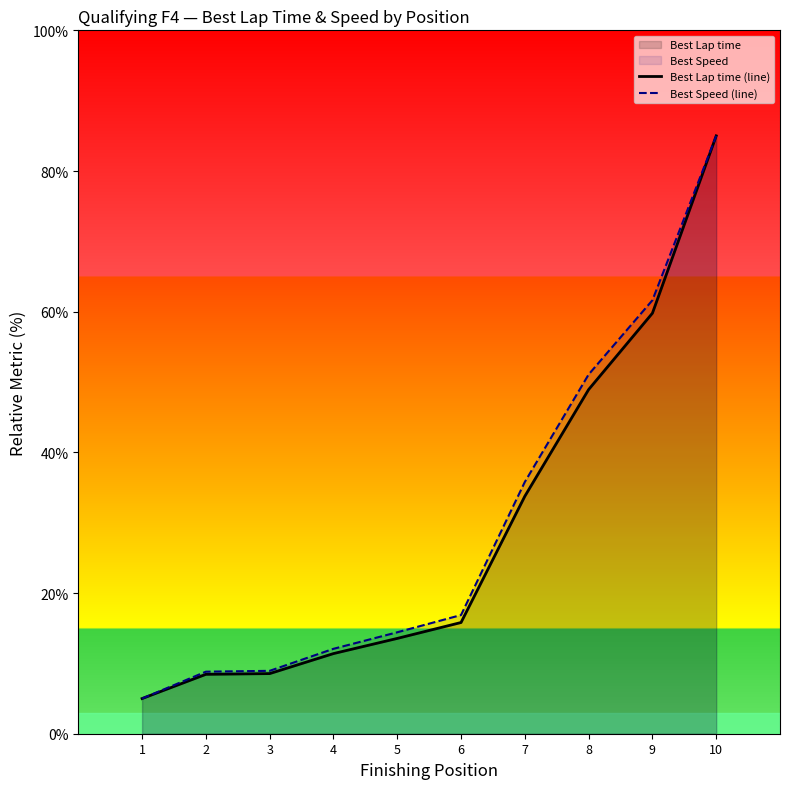

True or false: Best Speed (line) and Best Lap time (line) intersect in this chart.

False